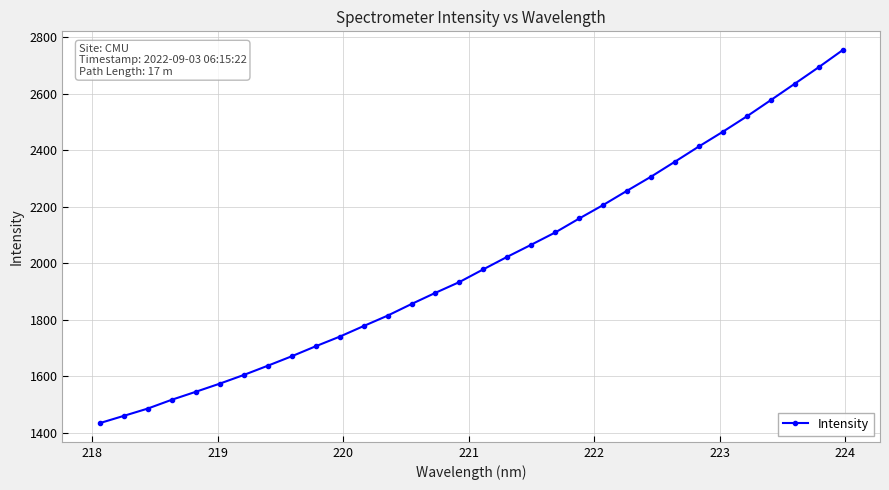

What is the value of the 4th point from the left?

1516.3